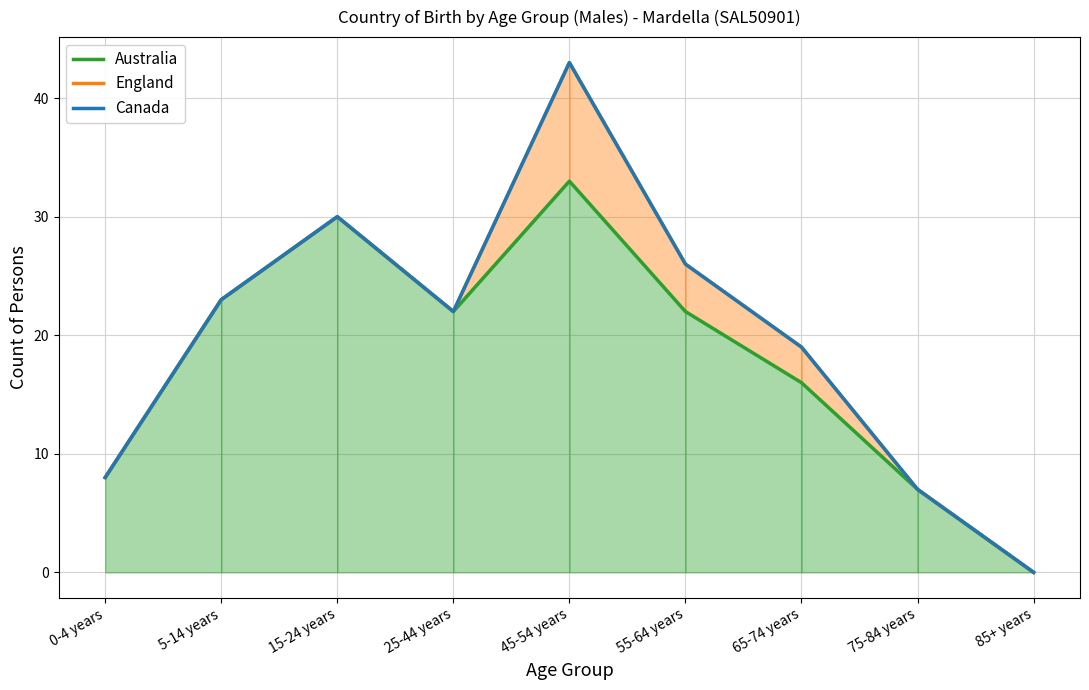

Rank the series by their maximum value, from lowest to highest.

Australia, England, Canada